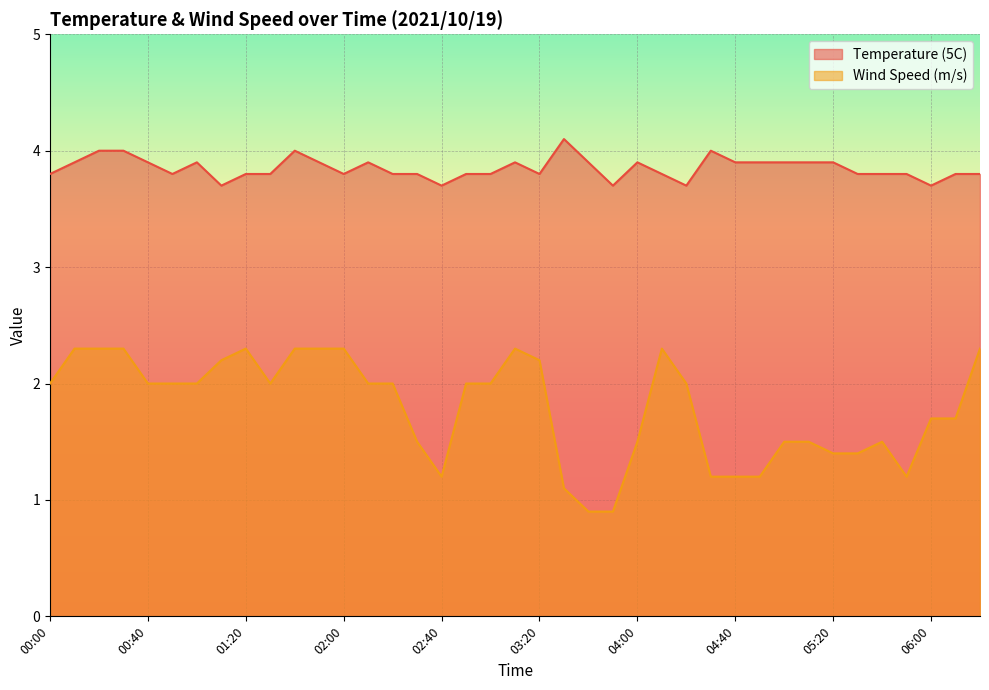

How many interior local peaks does the Temperature (5C) series have?

7